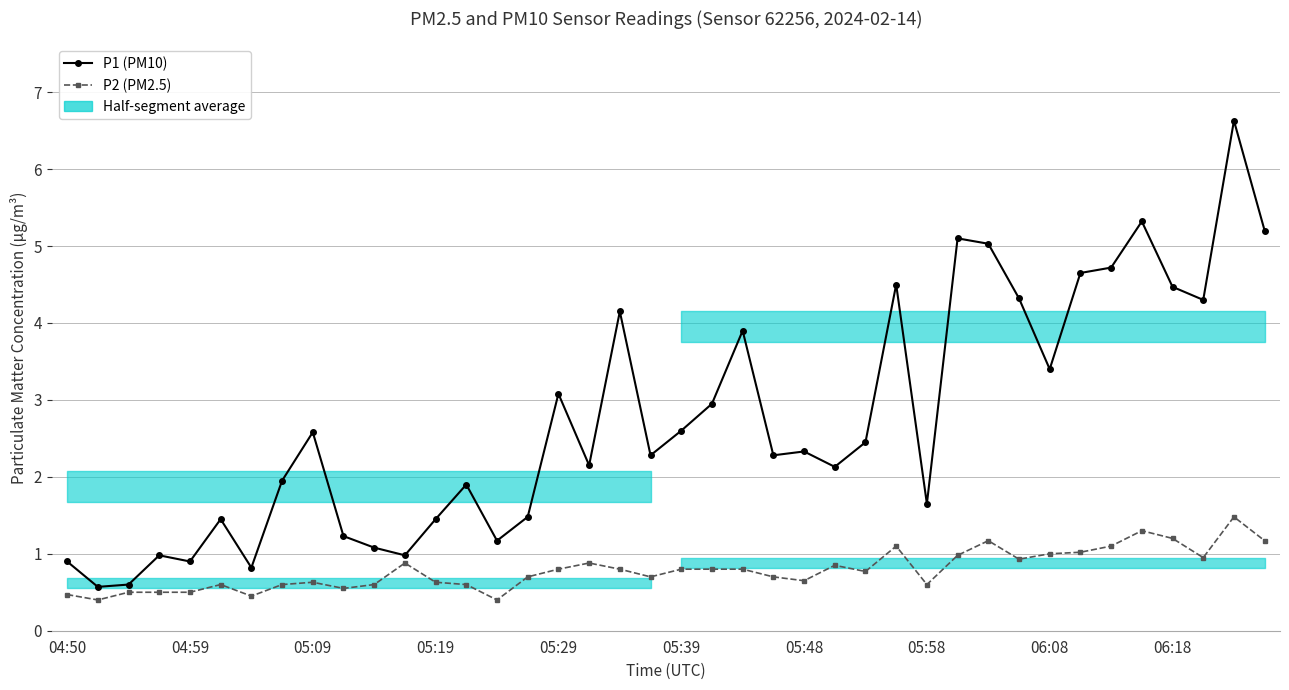

What is the difference between the P2 (PM2.5) values at 06:18 and 33?

0.5